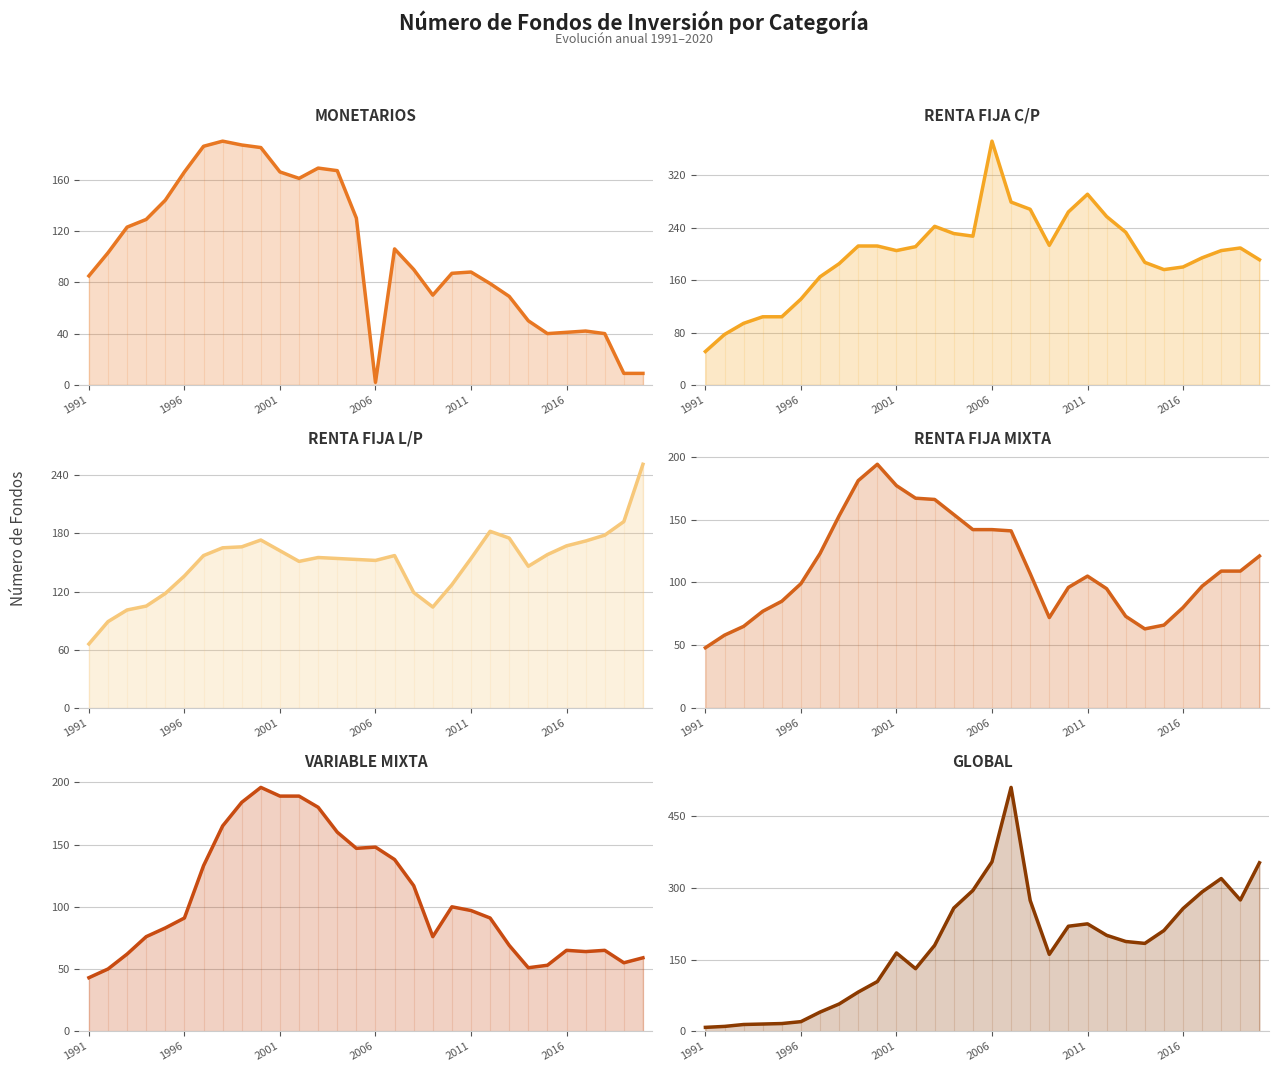

Which series changed the most between 10 and 26?

GLOBAL line